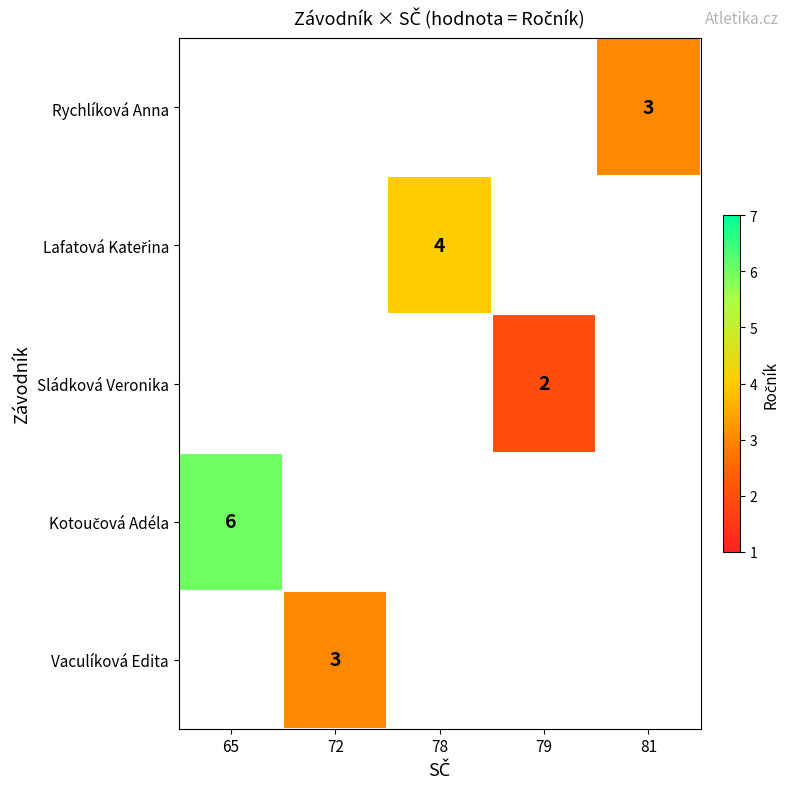

The value of Vaculíková Edita at 72 is 1. True or false?

False